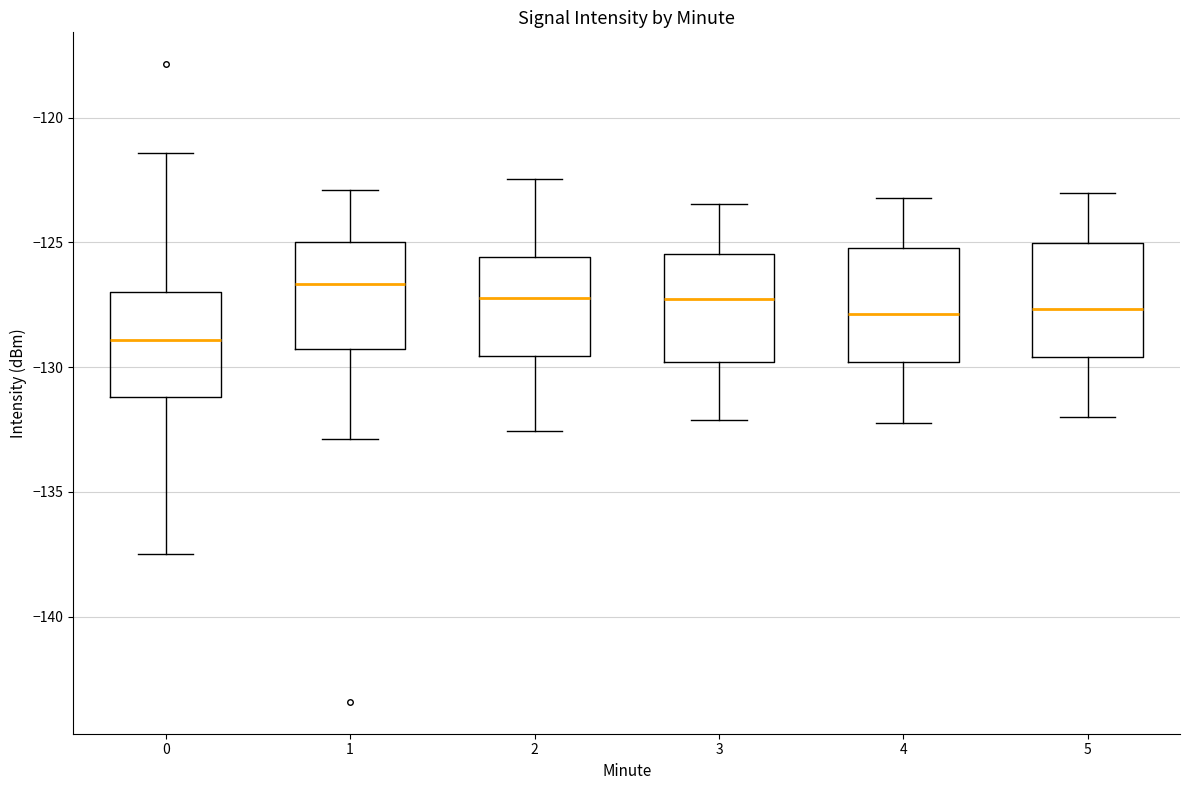

Which box's median line is the highest?

1